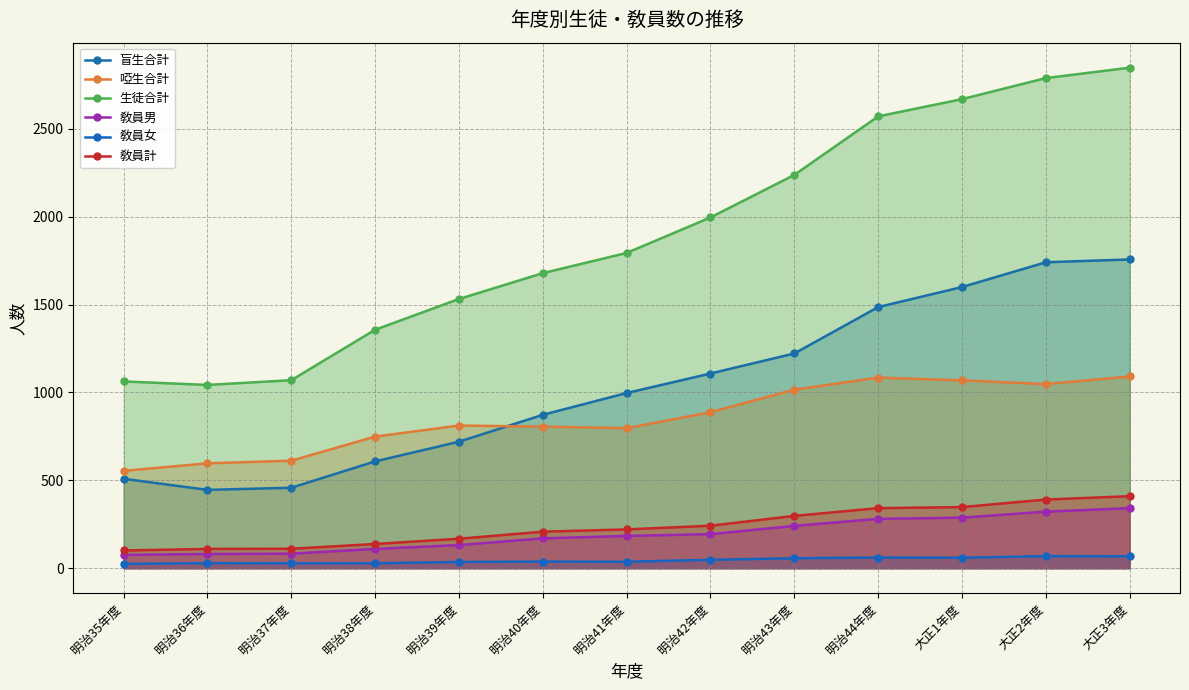

How many data points in 盲生合計 are less than 997?

6